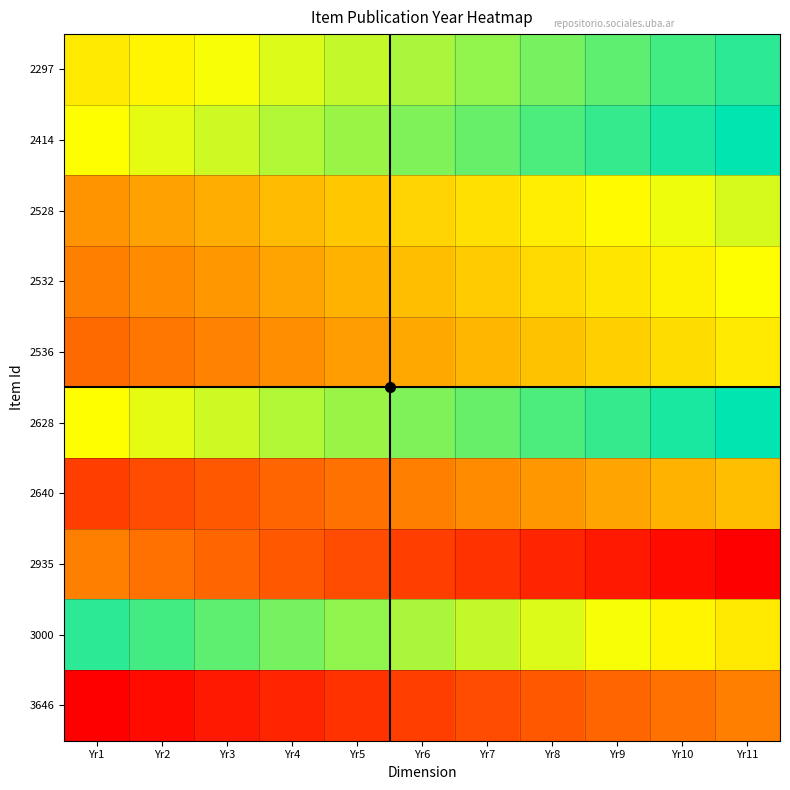

Reading left to right, transcribe all the data shown in this chart.

2297: Yr1=2021.0	Yr2=2020.7	Yr3=2020.4	Yr4=2020.1	Yr5=2019.8	Yr6=2019.5	Yr7=2019.2	Yr8=2018.9	Yr9=2018.6	Yr10=2018.3	Yr11=2018.0
2414: Yr1=2020.5	Yr2=2020.2	Yr3=2019.9	Yr4=2019.6	Yr5=2019.3	Yr6=2019.0	Yr7=2018.7	Yr8=2018.4	Yr9=2018.1	Yr10=2017.8	Yr11=2017.5
2528: Yr1=2023.0	Yr2=2022.7	Yr3=2022.4	Yr4=2022.1	Yr5=2021.8	Yr6=2021.5	Yr7=2021.2	Yr8=2020.9	Yr9=2020.6	Yr10=2020.3	Yr11=2020.0
2532: Yr1=2023.5	Yr2=2023.2	Yr3=2022.9	Yr4=2022.6	Yr5=2022.3	Yr6=2022.0	Yr7=2021.7	Yr8=2021.4	Yr9=2021.1	Yr10=2020.8	Yr11=2020.5
2536: Yr1=2024.0	Yr2=2023.7	Yr3=2023.4	Yr4=2023.1	Yr5=2022.8	Yr6=2022.5	Yr7=2022.2	Yr8=2021.9	Yr9=2021.6	Yr10=2021.3	Yr11=2021.0
2628: Yr1=2020.5	Yr2=2020.2	Yr3=2019.9	Yr4=2019.6	Yr5=2019.3	Yr6=2019.0	Yr7=2018.7	Yr8=2018.4	Yr9=2018.1	Yr10=2017.8	Yr11=2017.5
2640: Yr1=2025.0	Yr2=2024.7	Yr3=2024.4	Yr4=2024.1	Yr5=2023.8	Yr6=2023.5	Yr7=2023.2	Yr8=2022.9	Yr9=2022.6	Yr10=2022.3	Yr11=2022.0
2935: Yr1=2011.5	Yr2=2011.2	Yr3=2010.9	Yr4=2010.6	Yr5=2010.3	Yr6=2010.0	Yr7=2009.7	Yr8=2009.4	Yr9=2009.1	Yr10=2008.8	Yr11=2008.5
3000: Yr1=2017.0	Yr2=2016.7	Yr3=2016.4	Yr4=2016.1	Yr5=2015.8	Yr6=2015.5	Yr7=2015.2	Yr8=2014.9	Yr9=2014.6	Yr10=2014.3	Yr11=2014.0
3646: Yr1=2026.5	Yr2=2026.2	Yr3=2025.9	Yr4=2025.6	Yr5=2025.3	Yr6=2025.0	Yr7=2024.7	Yr8=2024.4	Yr9=2024.1	Yr10=2023.8	Yr11=2023.5